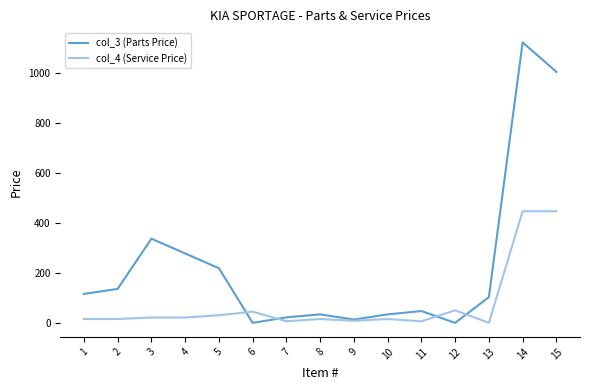

Rank the series by their average value, from lowest to highest.

col_4 (Service Price), col_3 (Parts Price)